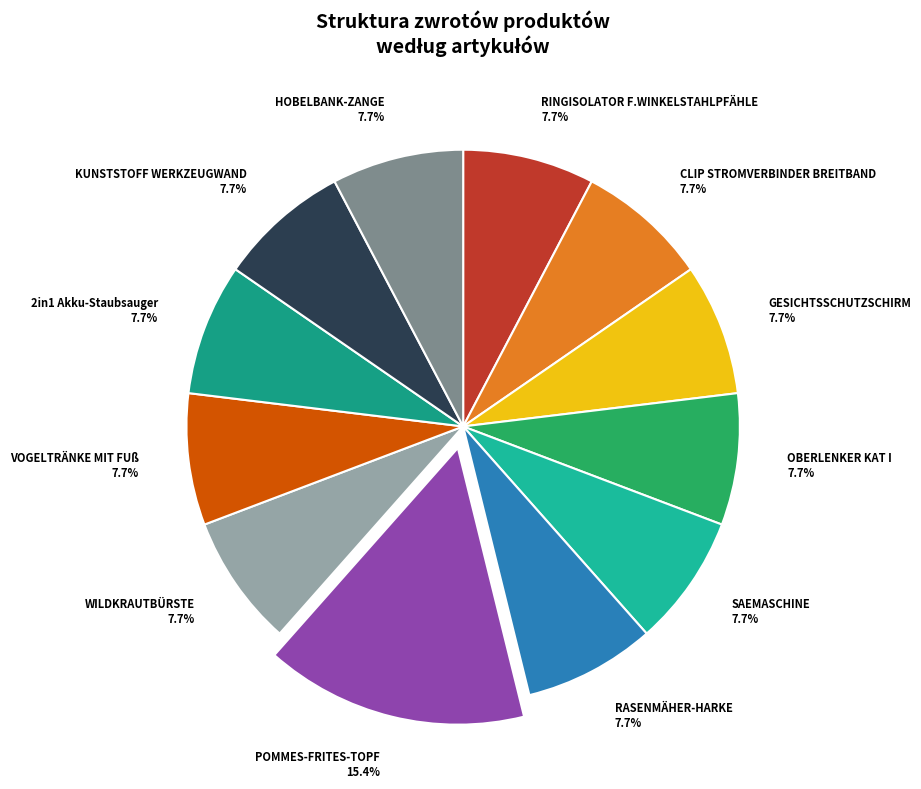

What is the largest slice in the pie chart?

POMMES-FRITES-TOPF